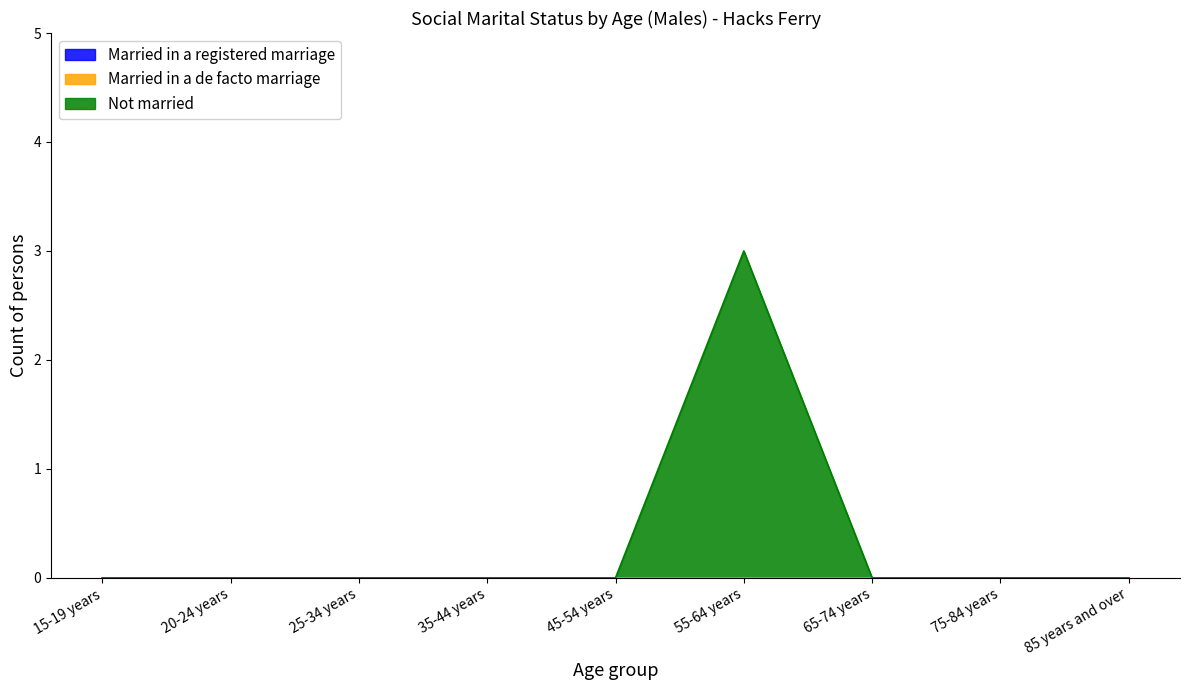

At 20-24 years, list the series in order from largest to smallest.

Married in a registered marriage, Married in a de facto marriage, Not married